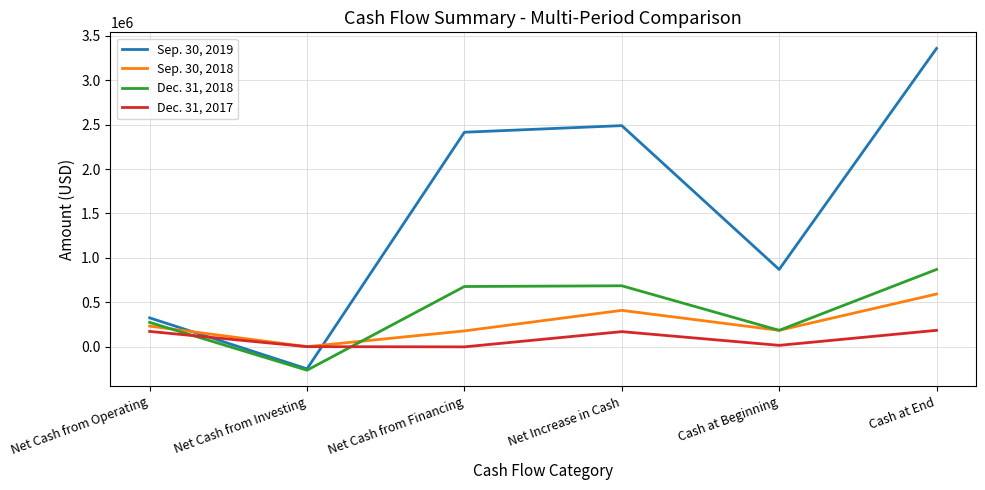

Which label corresponds to the largest value in the chart?

Cash at End